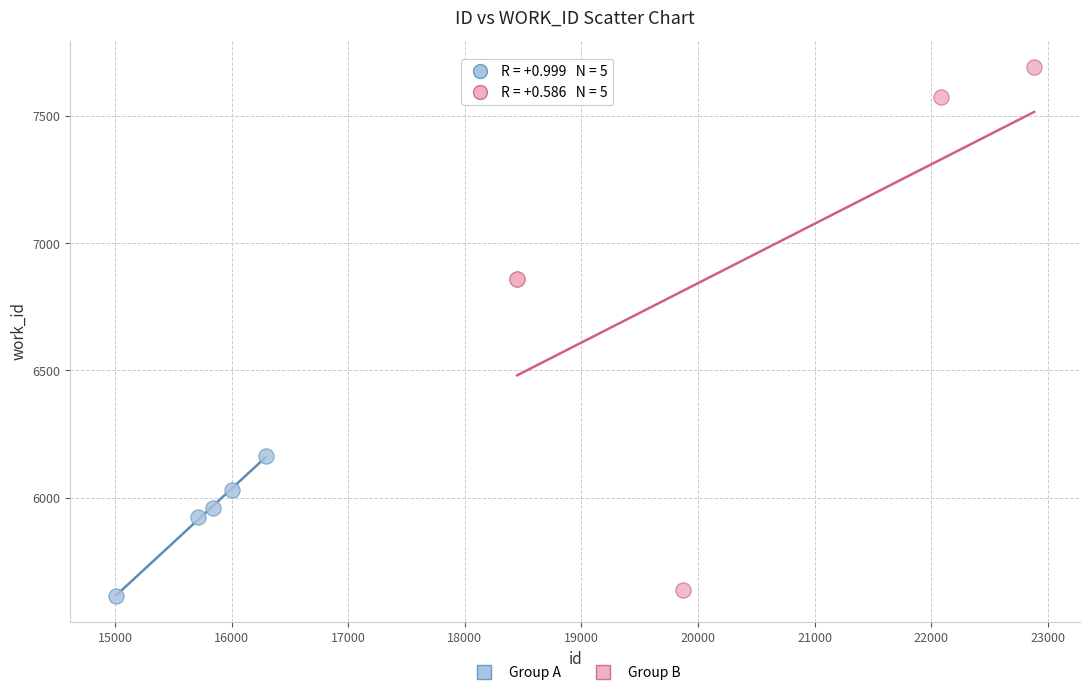

Which series has the largest Y range (max minus min)?

Group B